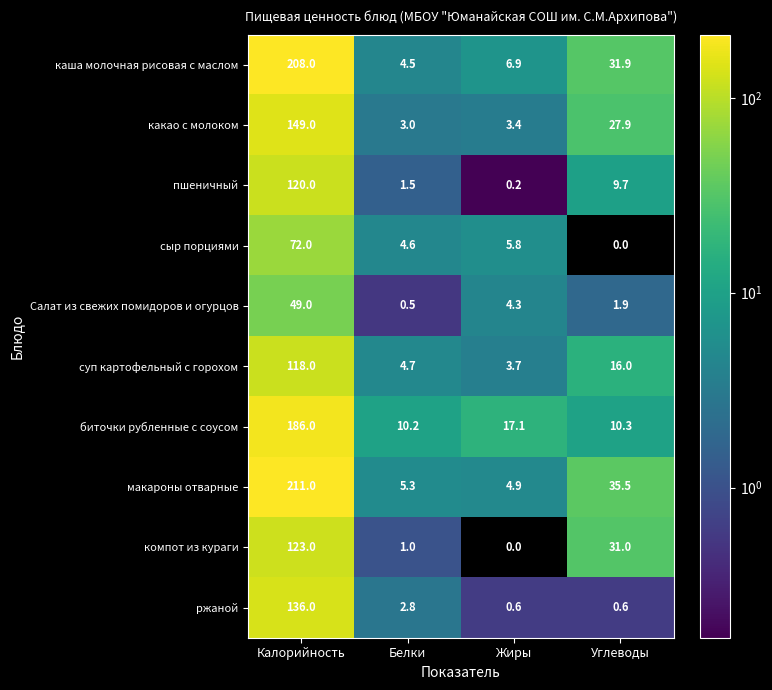

What is the difference between the maximum and minimum values in the пшеничный series?

119.8